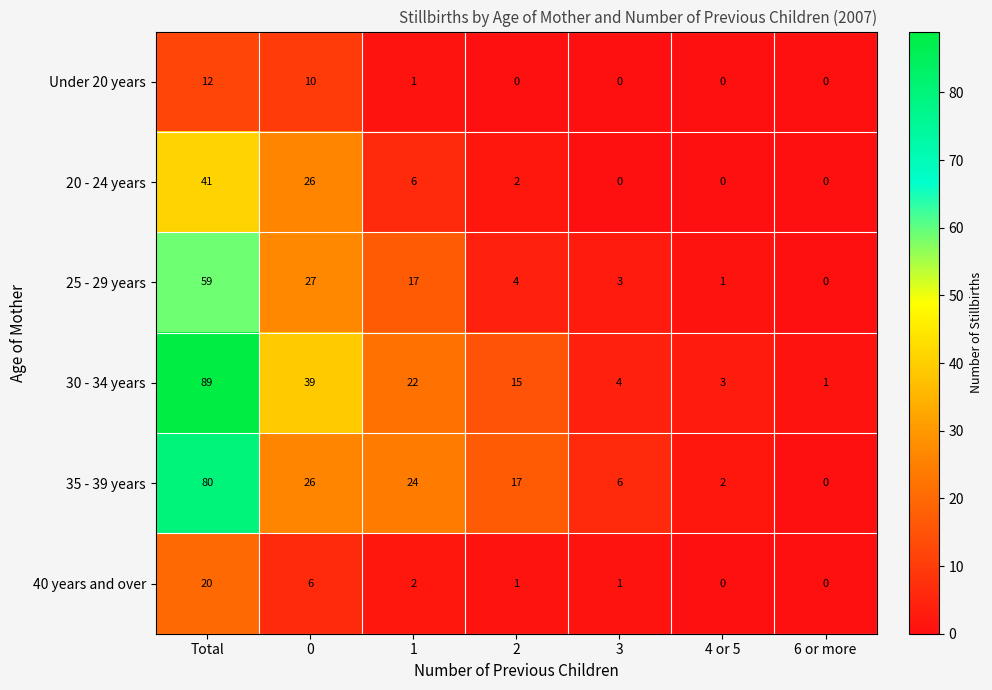

What is the maximum value shown in the chart?

89